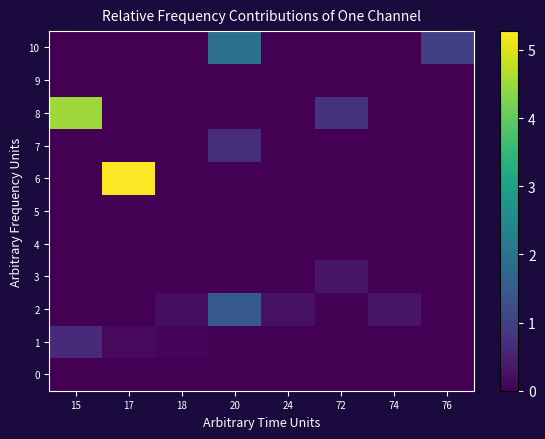

What is the difference between the maximum and second lowest values in the 8 series?

4.5